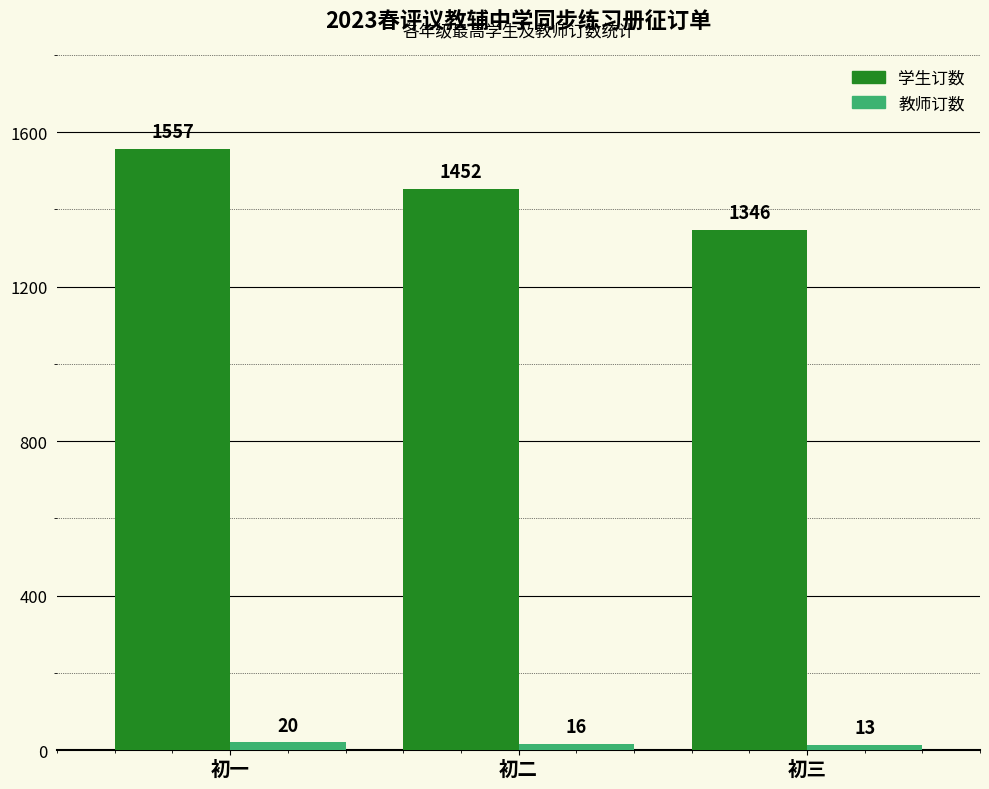

What is the label of the 3rd bar from the right?

初一